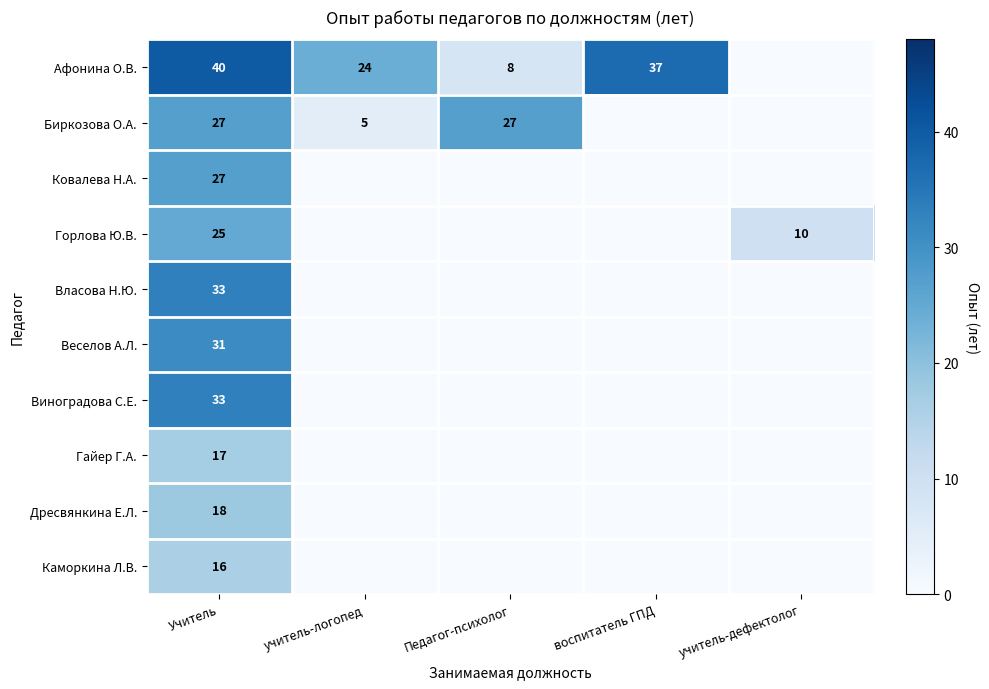

Is it true that Горлова Ю.В. equals 10 at учитель-дефектолог?

True